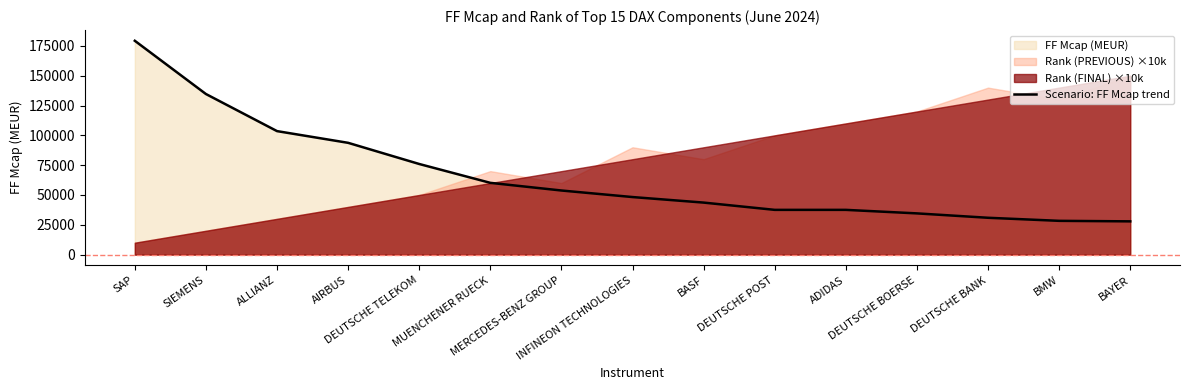

What is the change in value from DEUTSCHE POST to BAYER?

-9639.8